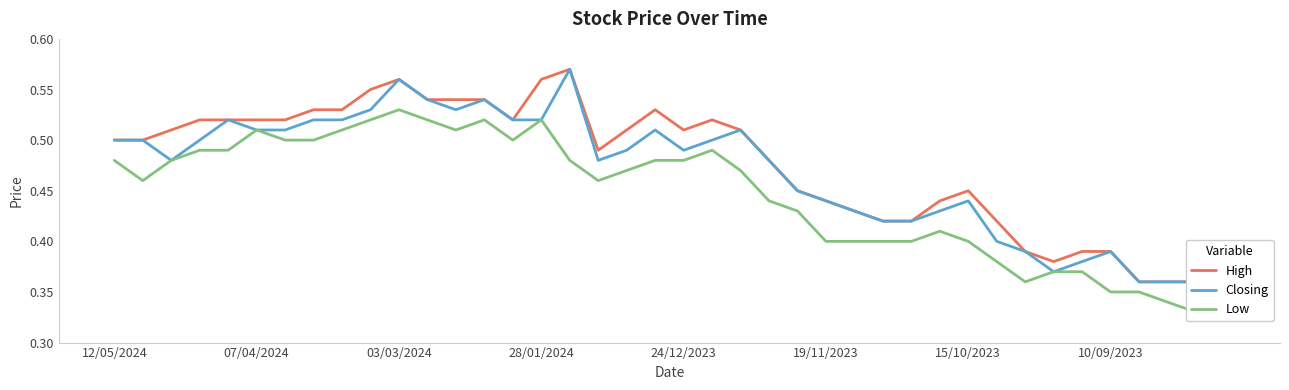

What position from the left is 28/01/2024?

16